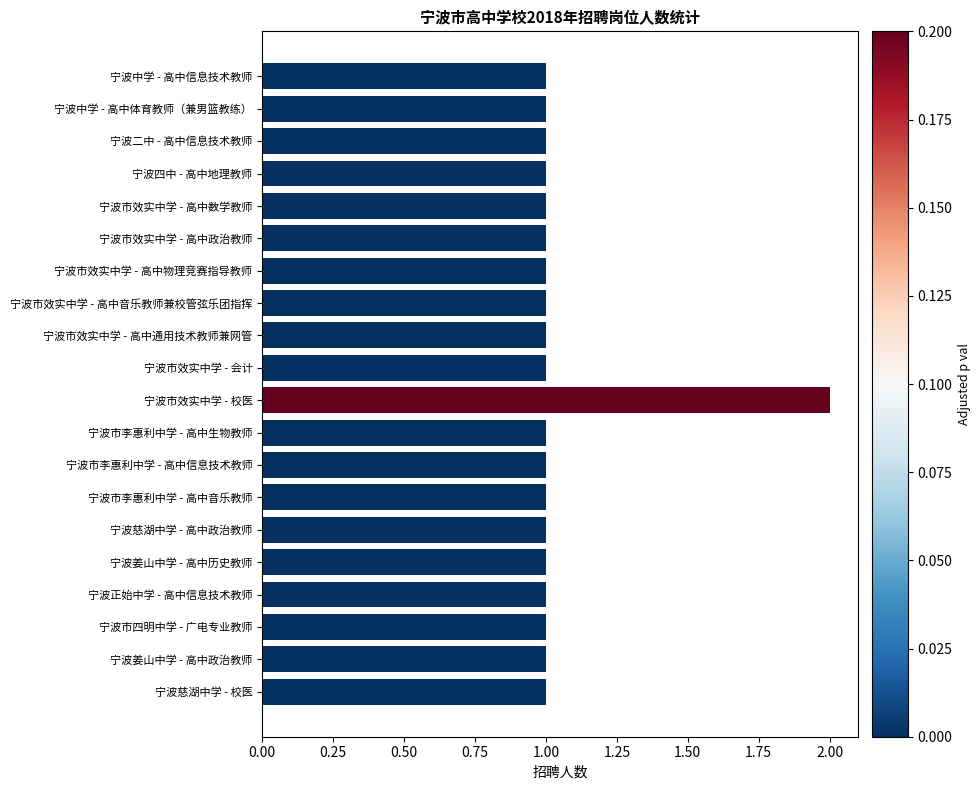

How many data points does each series have?

20